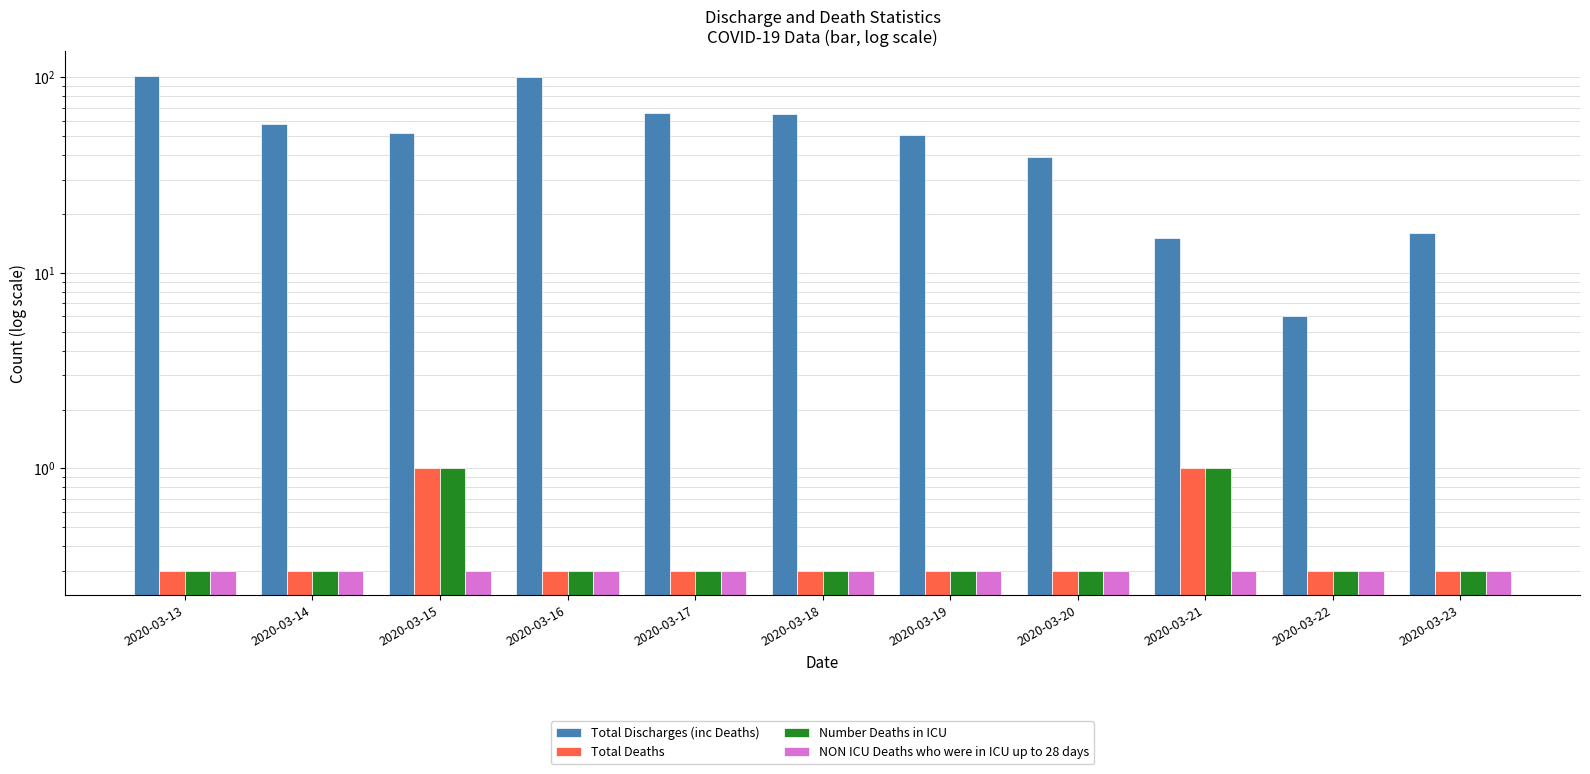

The value of NON ICU Deaths who were in ICU up to 28 days at 2020-03-23 is 0.5. True or false?

False